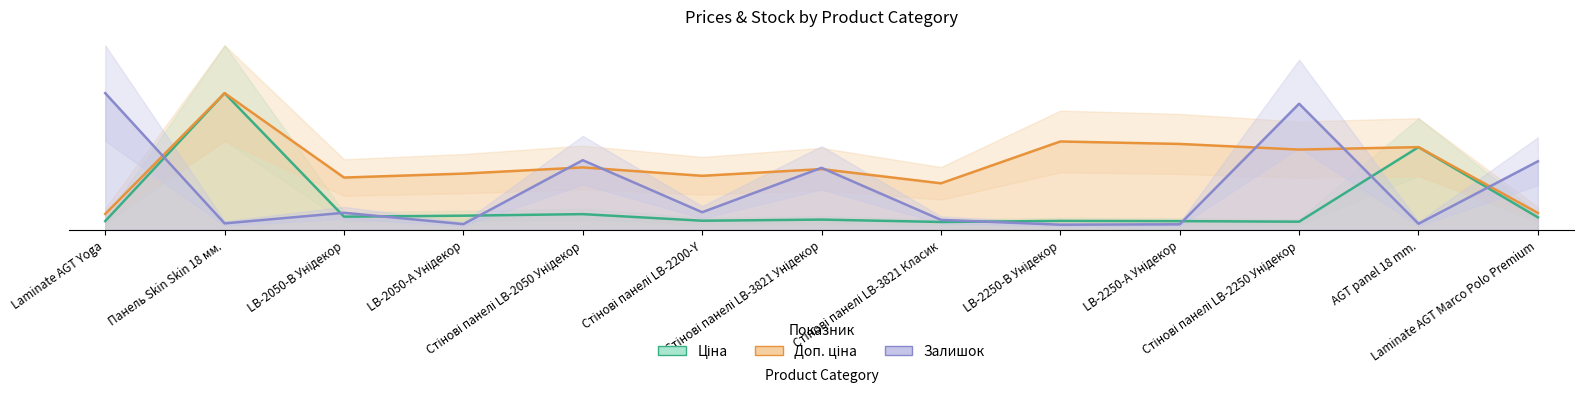

What is the sum of the Доп. ціна values at Laminate AGT Marco Polo Premium and Стінові панелі LB-2050 Унідекор?

231.4